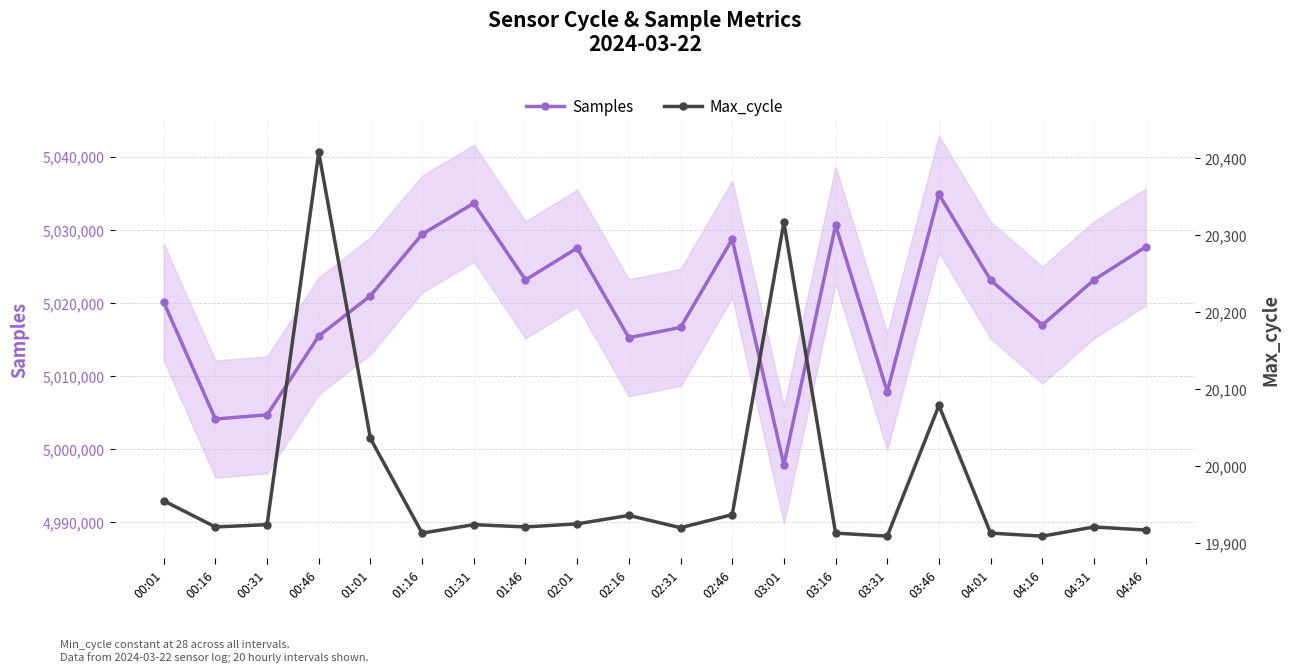

Rank the categories by Max_cycle value from lowest to highest.

03:31, 04:16, 01:16, 03:16, 04:01, 04:46, 02:31, 00:16, 01:46, 04:31, 00:31, 01:31, 02:01, 02:16, 02:46, 00:01, 01:01, 03:46, 03:01, 00:46